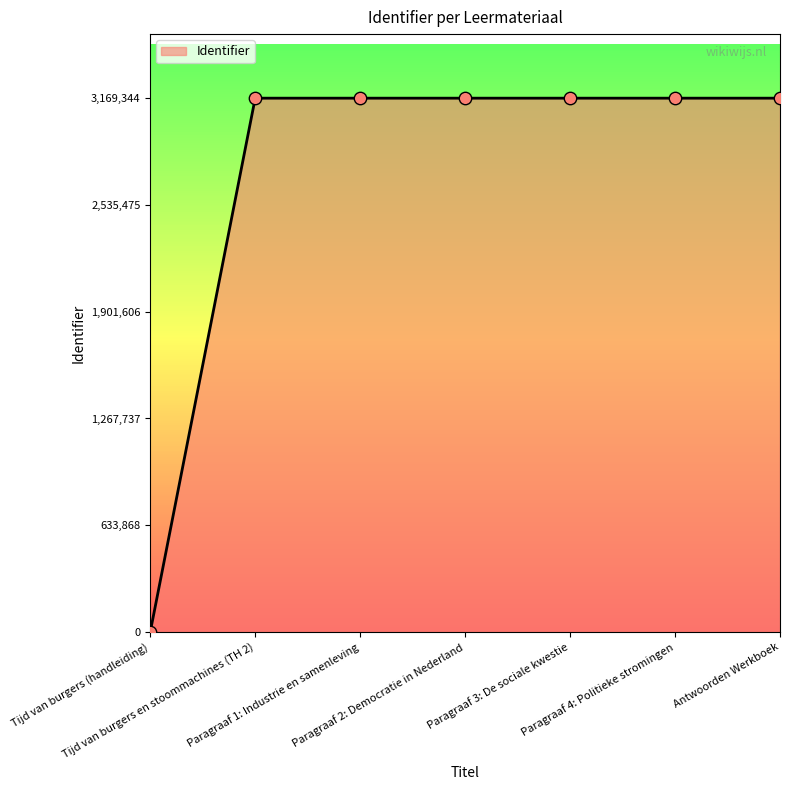

What is the change in value from Tijd van burgers (handleiding) to Paragraaf 3: De sociale kwestie?

+3169337